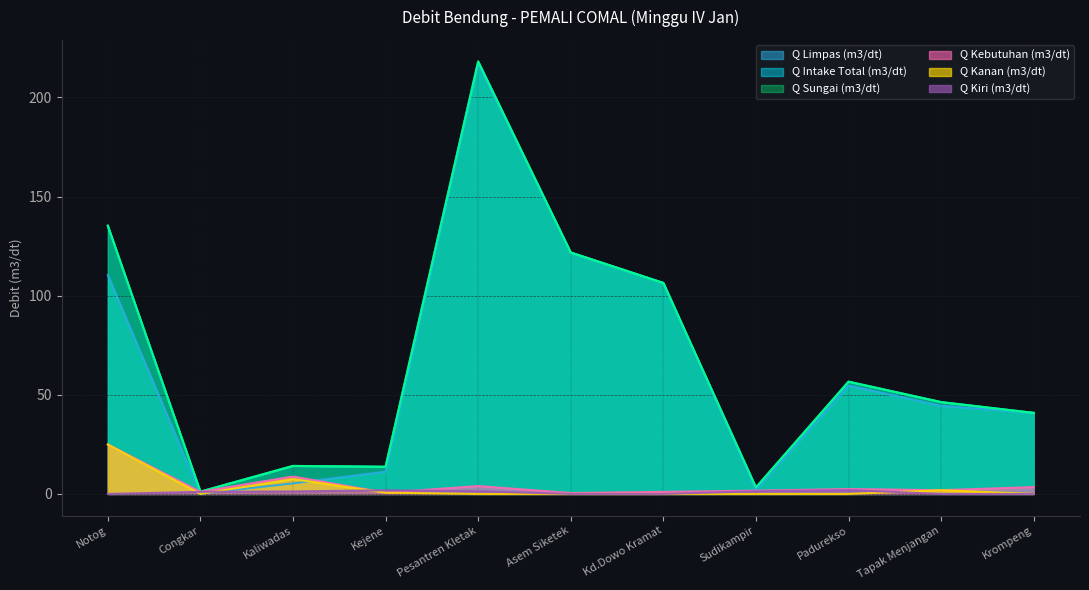

Reading right to left, what are all the values shown in this chart?

Q Limpas (m3/dt): Krompeng=40.9	Tapak Menjangan=44.5	Padurekso=54.7	Sudikampir=1.9	Kd.Dowo Kramat=106.4	Asem Siketek=121.8	Pesantren Kletak=216.8	Kejene=11.2	Kaliwadas=5.3	Congkar=0.1	Notog=110.4
Q Intake Total (m3/dt): Krompeng=40.9	Tapak Menjangan=46.3	Padurekso=56.6	Sudikampir=3.3	Kd.Dowo Kramat=106.4	Asem Siketek=121.8	Pesantren Kletak=218.1	Kejene=13.7	Kaliwadas=14.1	Congkar=1.2	Notog=135.3
Q Kebutuhan (m3/dt): Krompeng=3.5	Tapak Menjangan=1.9	Padurekso=2.5	Sudikampir=1.7	Kd.Dowo Kramat=1.0	Asem Siketek=0.4	Pesantren Kletak=4.0	Kejene=0.6	Kaliwadas=8.8	Congkar=1.1	Notog=24.9
Q Kanan (m3/dt): Krompeng=0.0	Tapak Menjangan=1.9	Padurekso=0.0	Sudikampir=0.0	Kd.Dowo Kramat=0.0	Asem Siketek=0.0	Pesantren Kletak=0.0	Kejene=0.6	Kaliwadas=7.5	Congkar=0.0	Notog=24.9
Q Kiri (m3/dt): Krompeng=0.0	Tapak Menjangan=0.0	Padurekso=1.9	Sudikampir=1.3	Kd.Dowo Kramat=0.0	Asem Siketek=0.0	Pesantren Kletak=1.4	Kejene=1.8	Kaliwadas=1.3	Congkar=1.1	Notog=0.0
Q Sungai (m3/dt): Krompeng=40.9	Tapak Menjangan=46.3	Padurekso=56.6	Sudikampir=3.3	Kd.Dowo Kramat=106.4	Asem Siketek=121.8	Pesantren Kletak=218.1	Kejene=13.7	Kaliwadas=14.1	Congkar=1.2	Notog=135.3